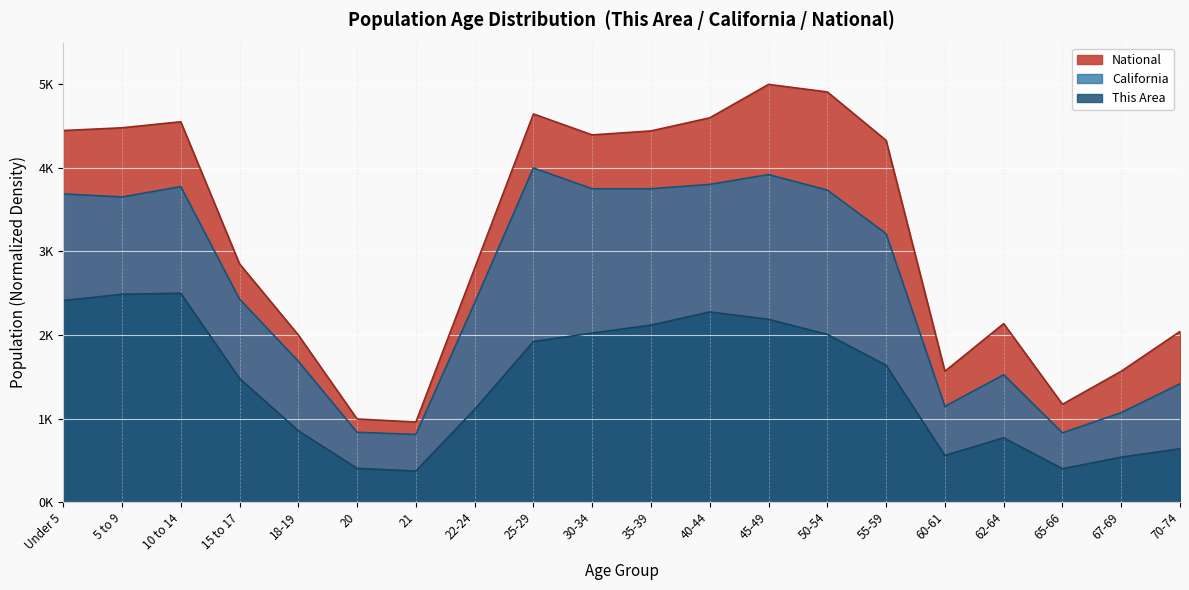

Rank the categories by National value from lowest to highest.

21, 20, 65-66, 60-61, 67-69, 18-19, 70-74, 62-64, 22-24, 15 to 17, 55-59, 30-34, 35-39, Under 5, 5 to 9, 10 to 14, 40-44, 25-29, 50-54, 45-49